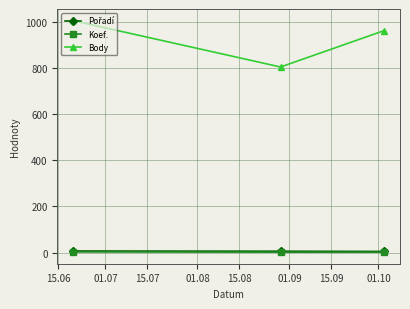

At how many categories does at least one series exceed 102?

3